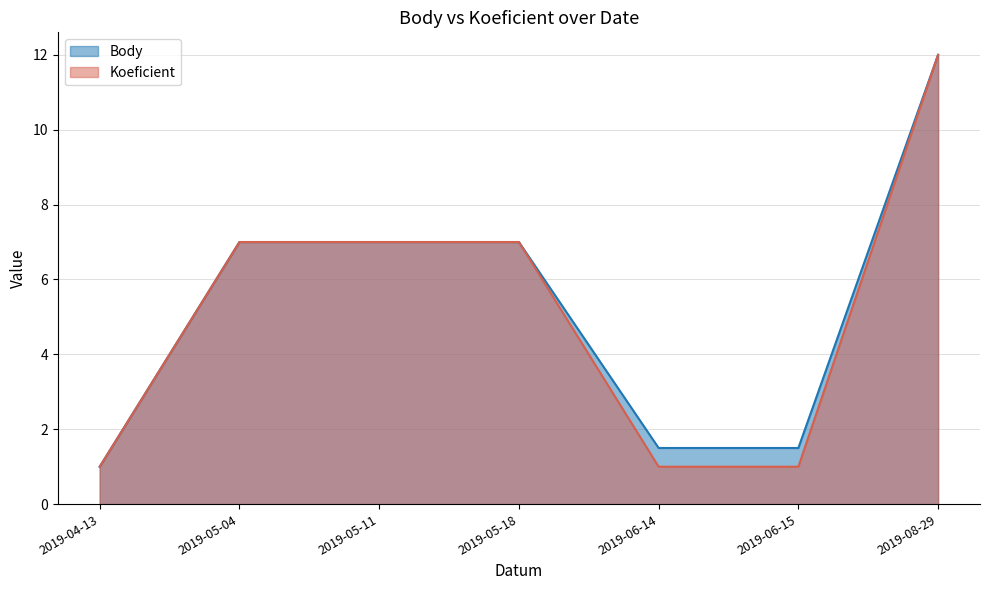

What is the greatest value displayed?

12.0